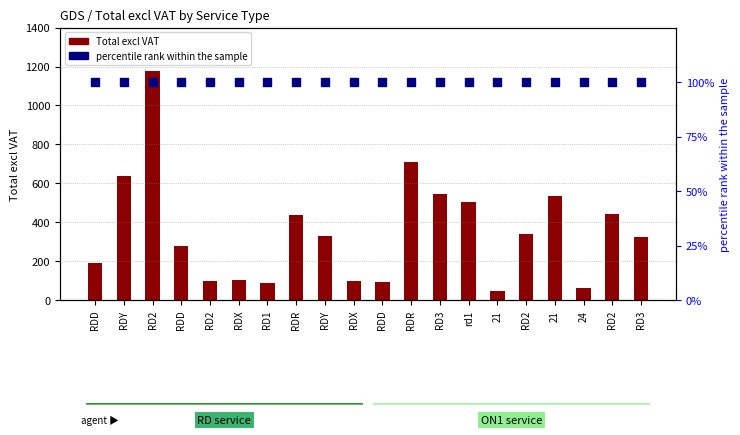

Which series has the largest total across all categories?

Total excl VAT